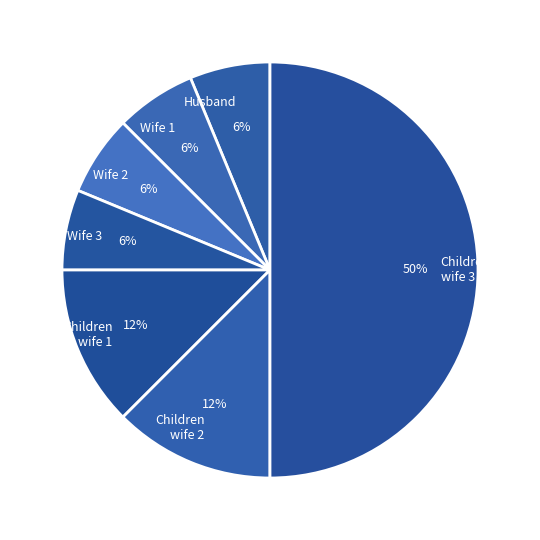

To the nearest percent, what portion does Wife 3 represent?

6%